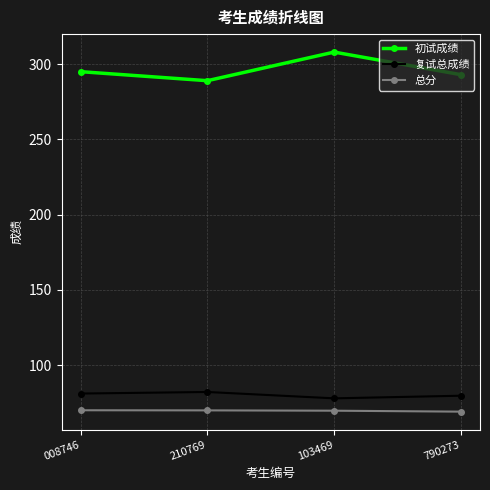

What is the total value across all series at 008746?

446.3